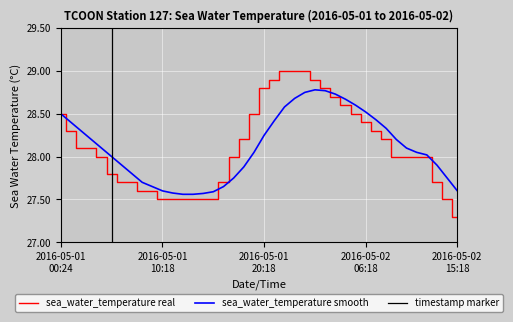

Rank the series by their maximum value, from highest to lowest.

sea_water_temperature, sea_water_temp_smooth